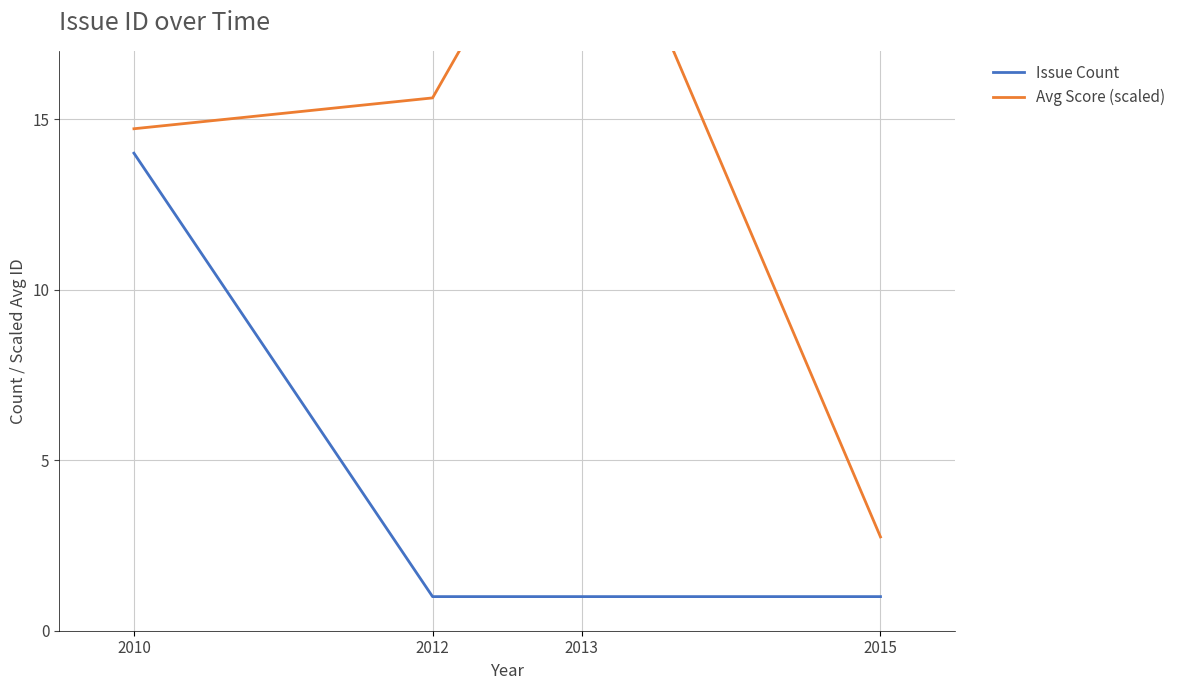

List the labels in order of Issue Count value, largest first.

2010, 2012, 2013, 2015